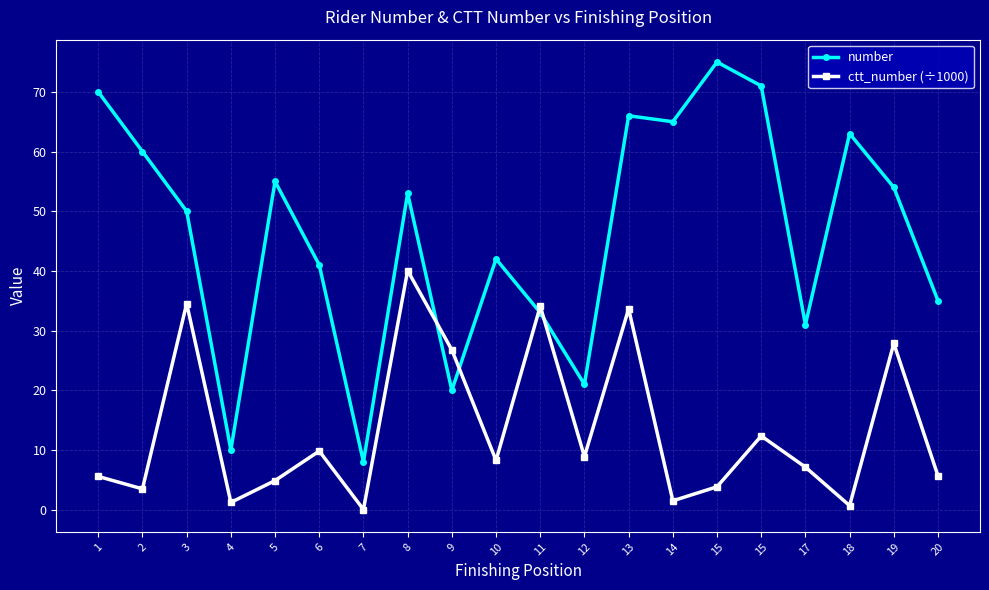

How many data points does each series have?

20